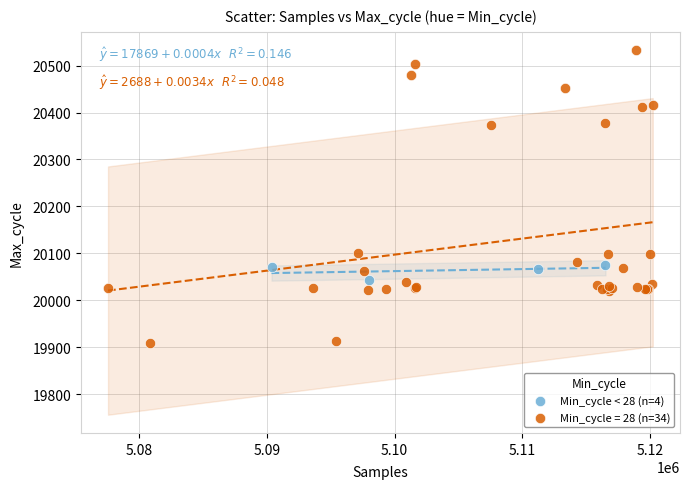

Which series reaches the maximum Y coordinate?

Min_cycle = 28 (n=34)